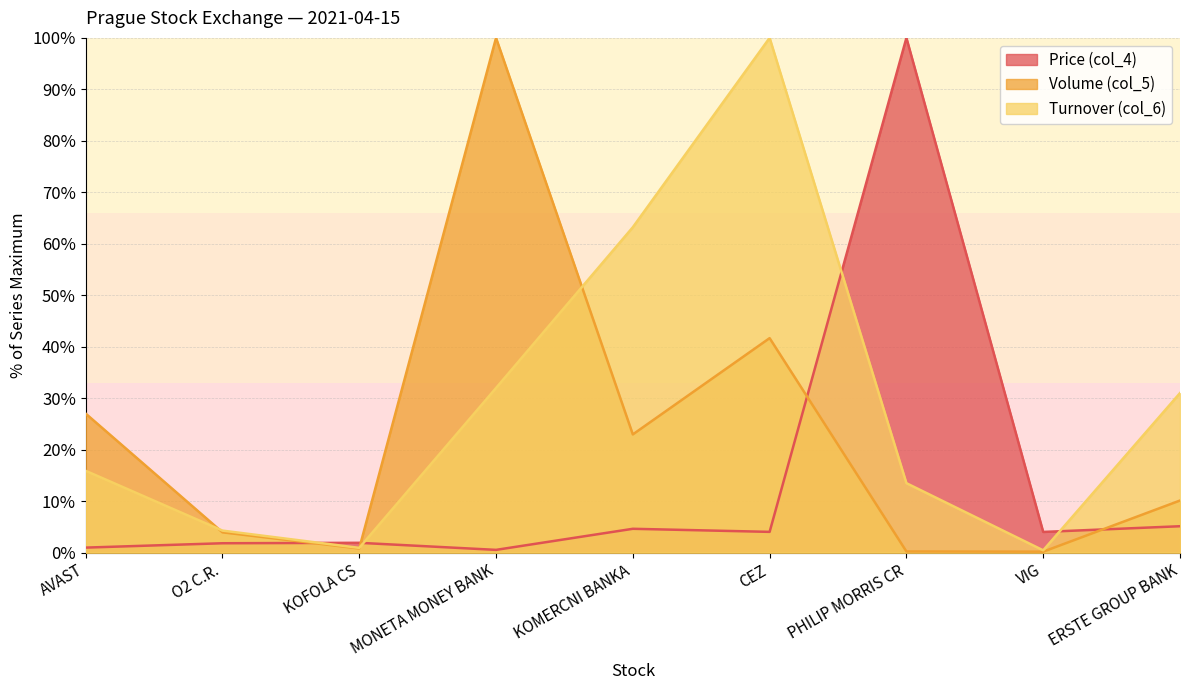

Where does the Turnover (col_6) series first go above 15?

AVAST